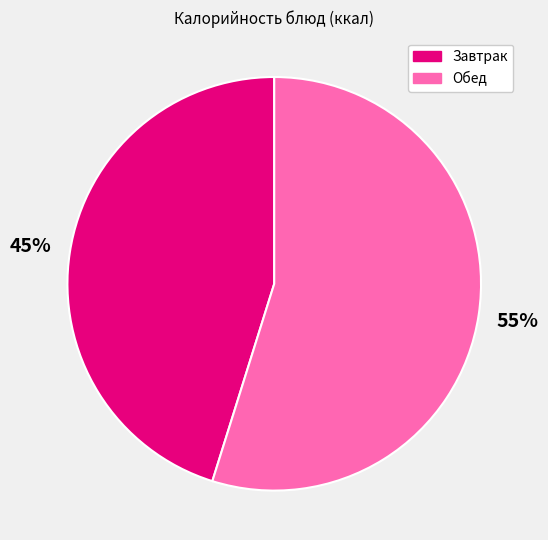

Is Завтрак the majority of the pie?

No